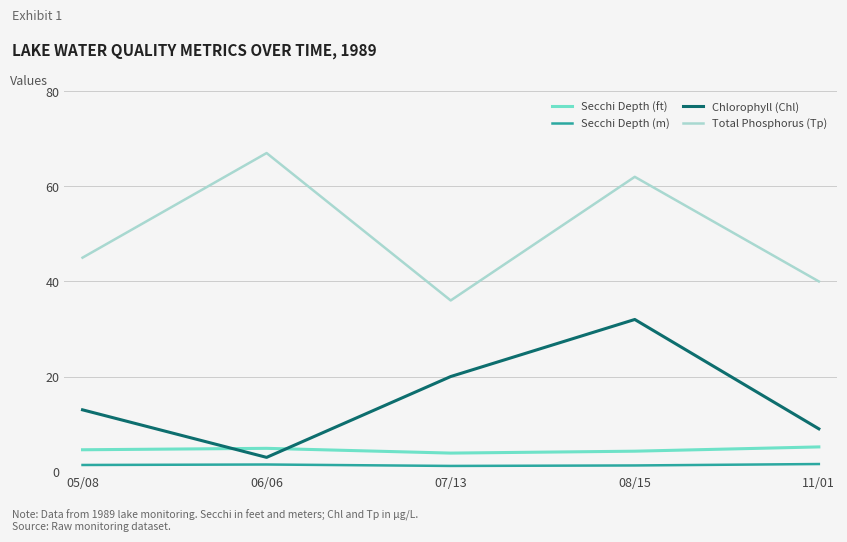

What is the difference between the maximum and minimum values in the Chlorophyll (Chl) series?

29.0